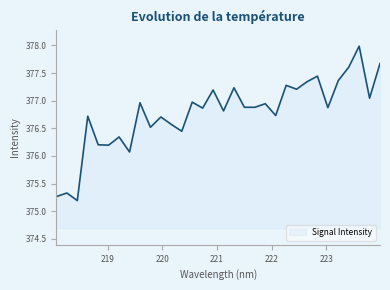

What is the difference between the maximum and minimum values?

2.8